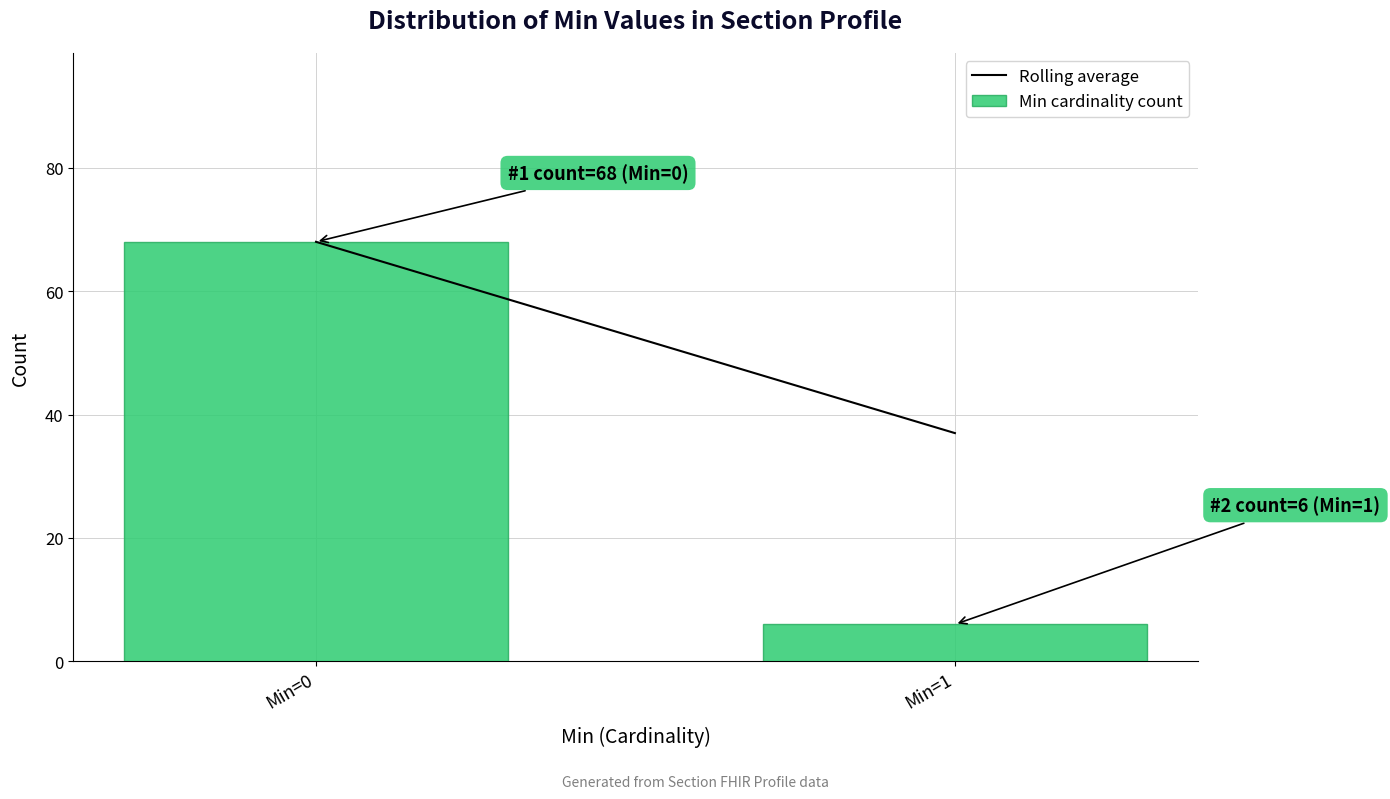

Reading right to left, extract all data points from this chart.

Min=1=6	Min=0=68